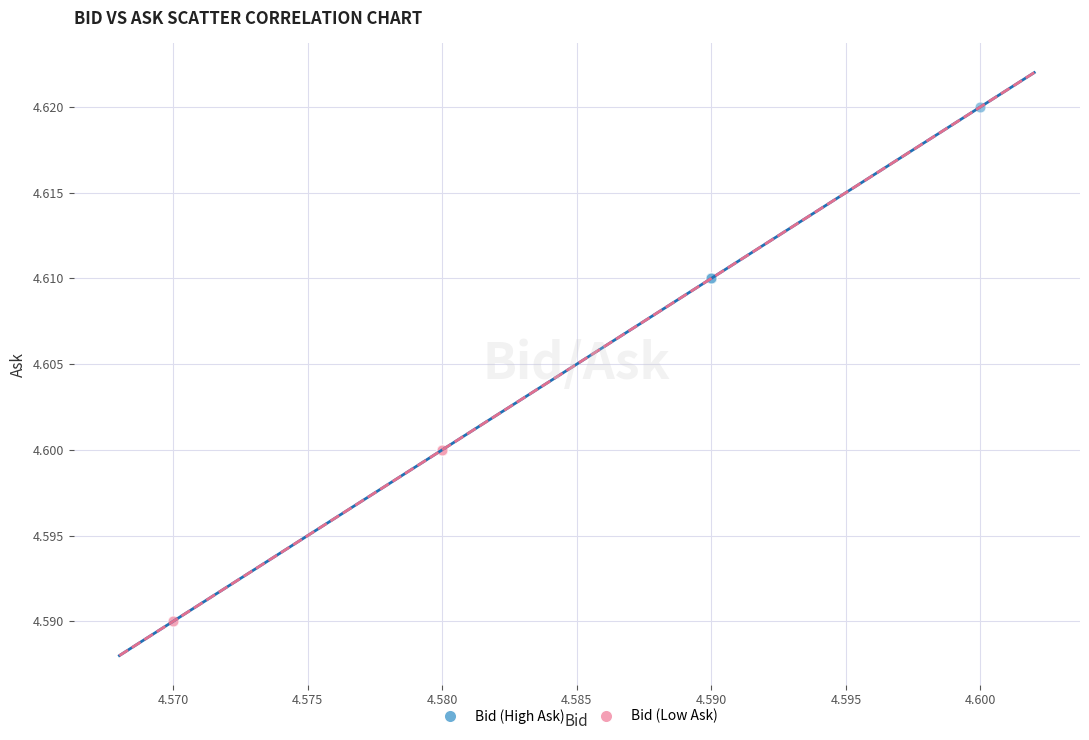

Which series contains the highest Y value?

Bid (High Ask)